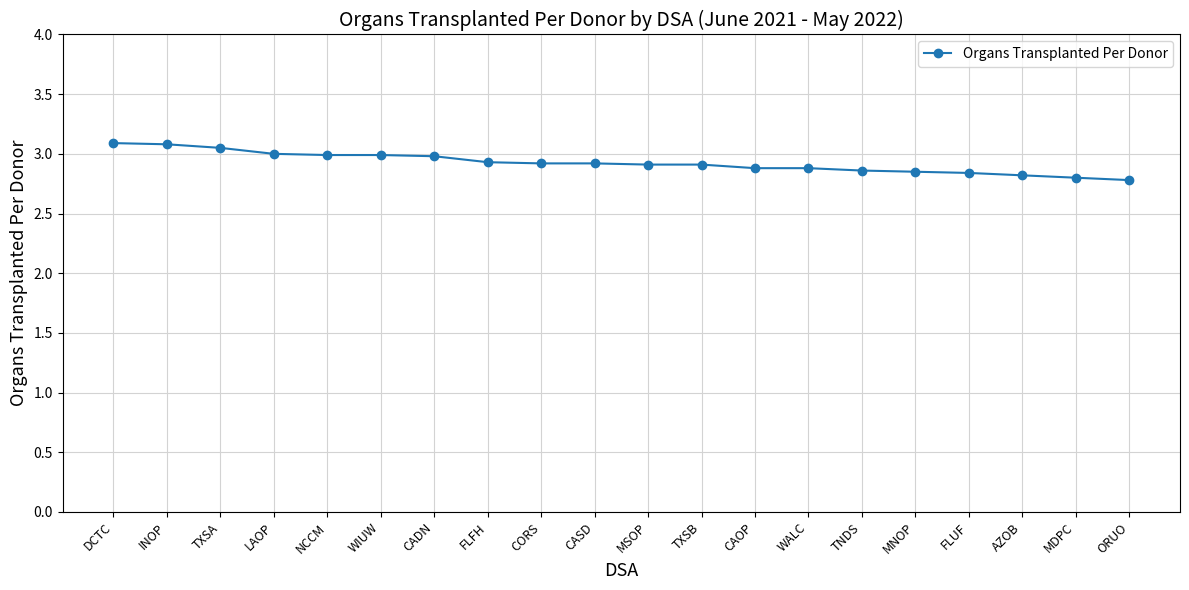

What is the label of the 16th point from the left?

MNOP